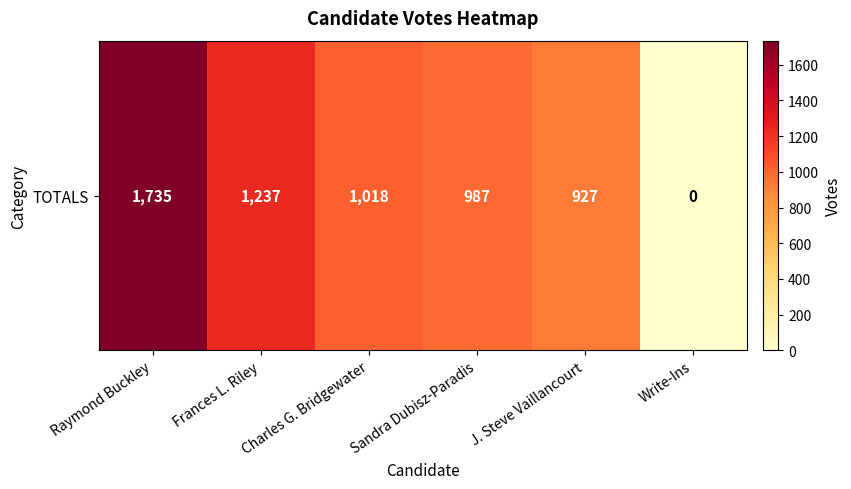

What is the average value?

984